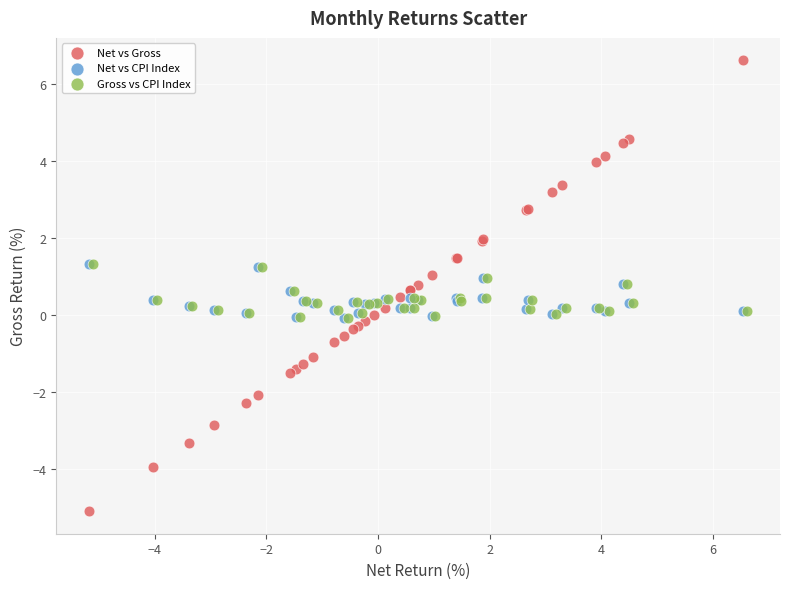

Which series has the largest Y range (max minus min)?

Net vs Gross